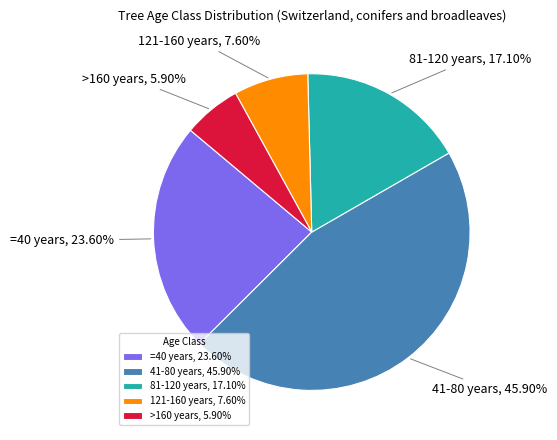

Is 81-120 years the majority of the pie?

No